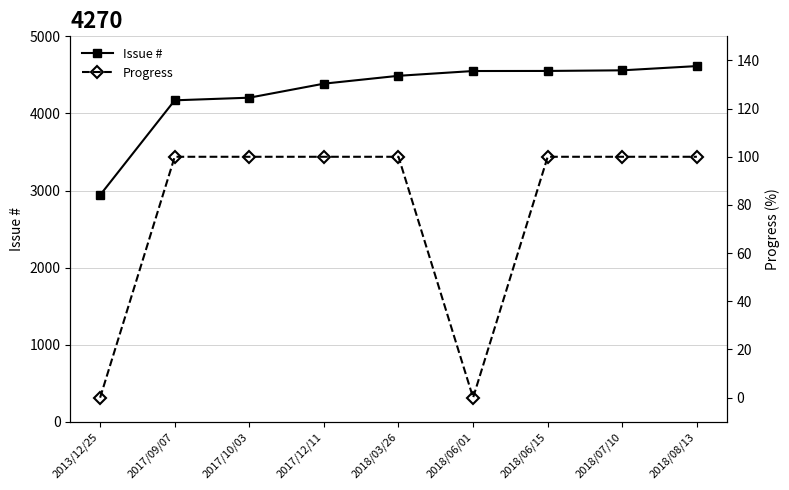

The Progress series shows 46 at 2017/12/11. True or false?

False